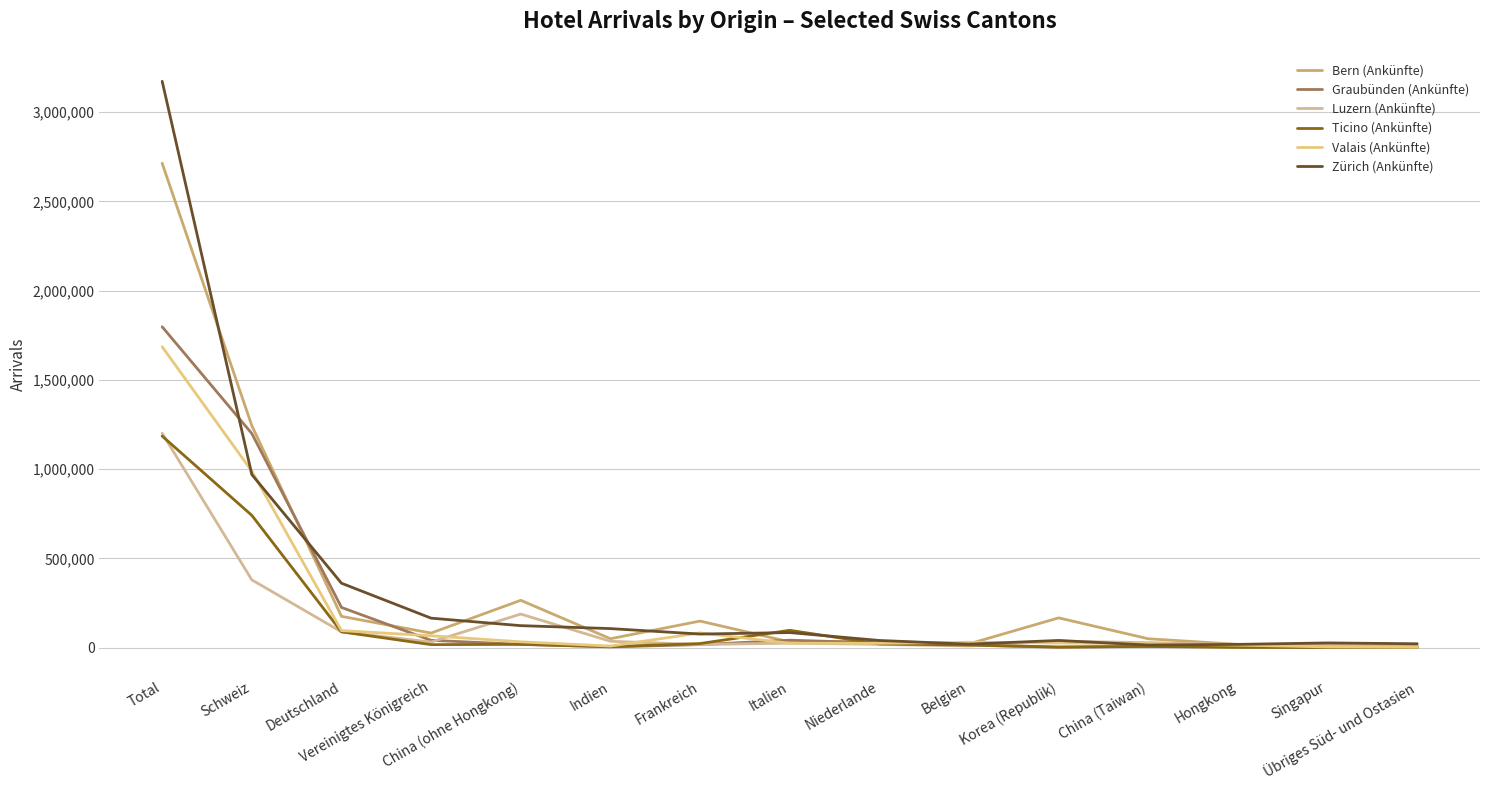

What are all the series names shown in the legend?

Bern (Ankünfte), Graubünden (Ankünfte), Luzern (Ankünfte), Ticino (Ankünfte), Valais (Ankünfte), Zürich (Ankünfte)